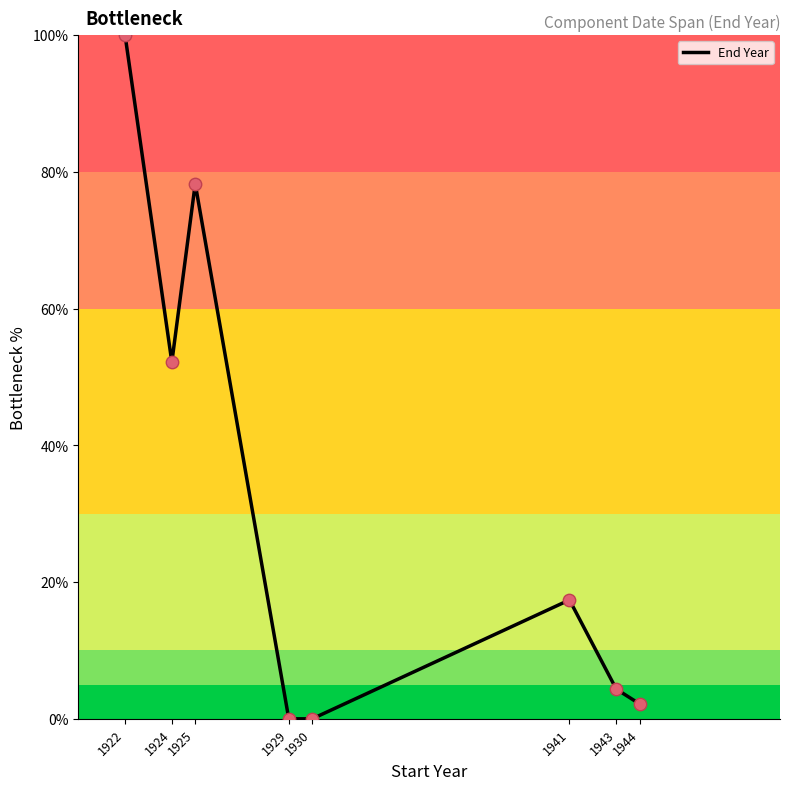

What is the change in value from 1929 to 1944?

+2.2